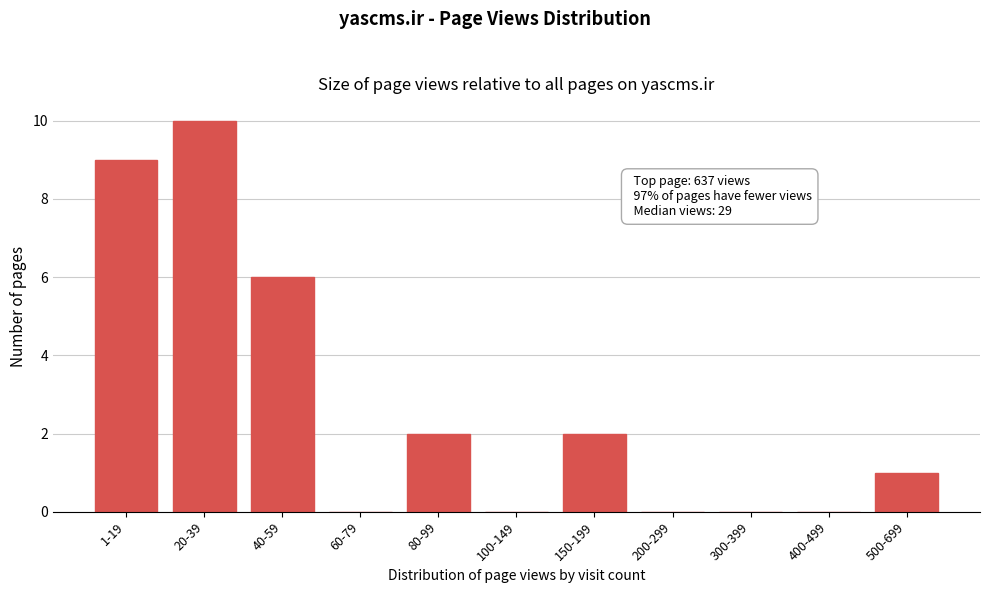

Reading left to right, transcribe all the data shown in this chart.

1-19=9	20-39=10	40-59=6	60-79=0	80-99=2	100-149=0	150-199=2	200-299=0	300-399=0	400-499=0	500-699=1